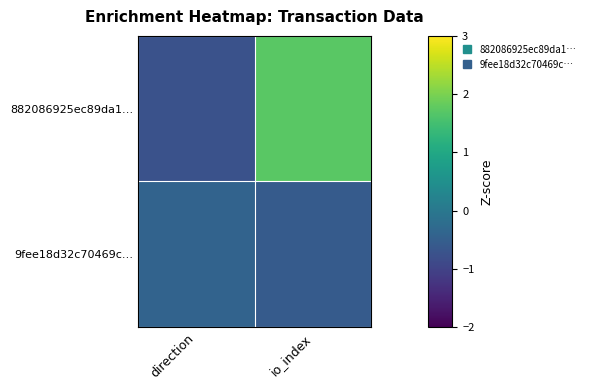

At direction, list the series in order from smallest to largest.

882086925ec89da1…, 9fee18d32c70469c…